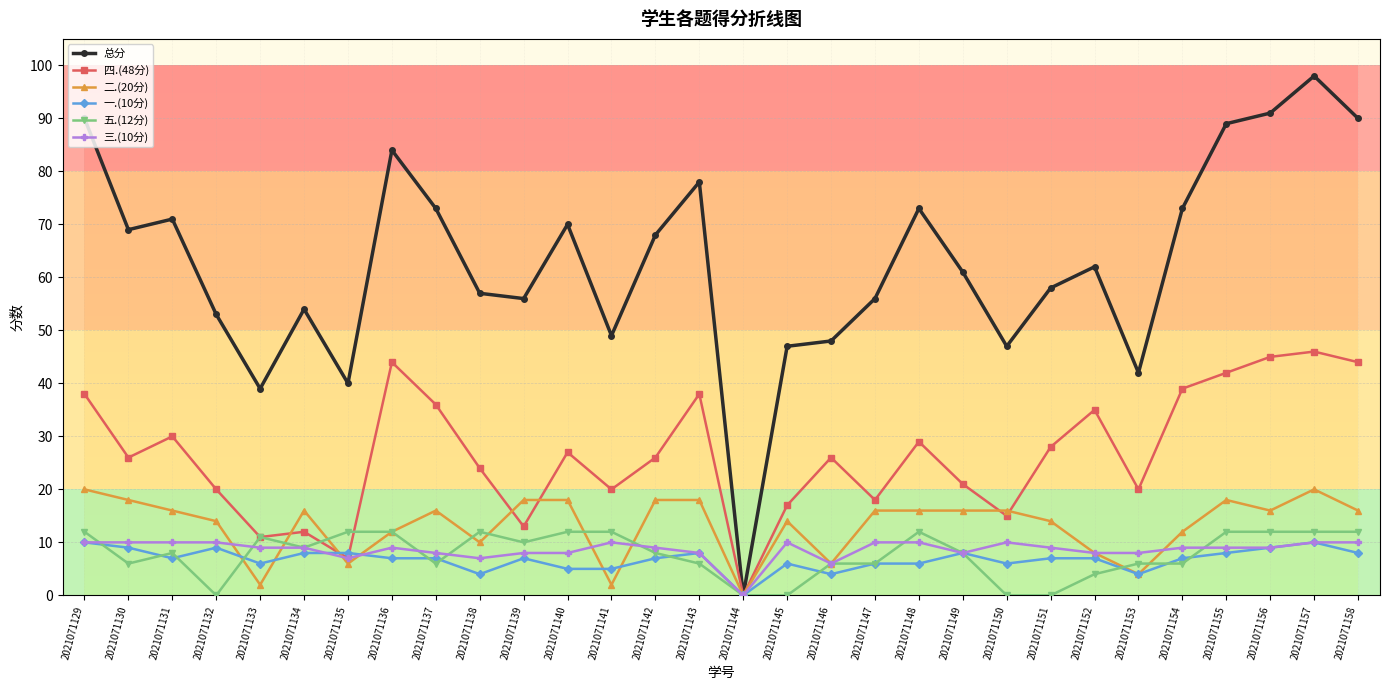

True or false: 一.(10分) has a value of 8 at 2021071143.

True